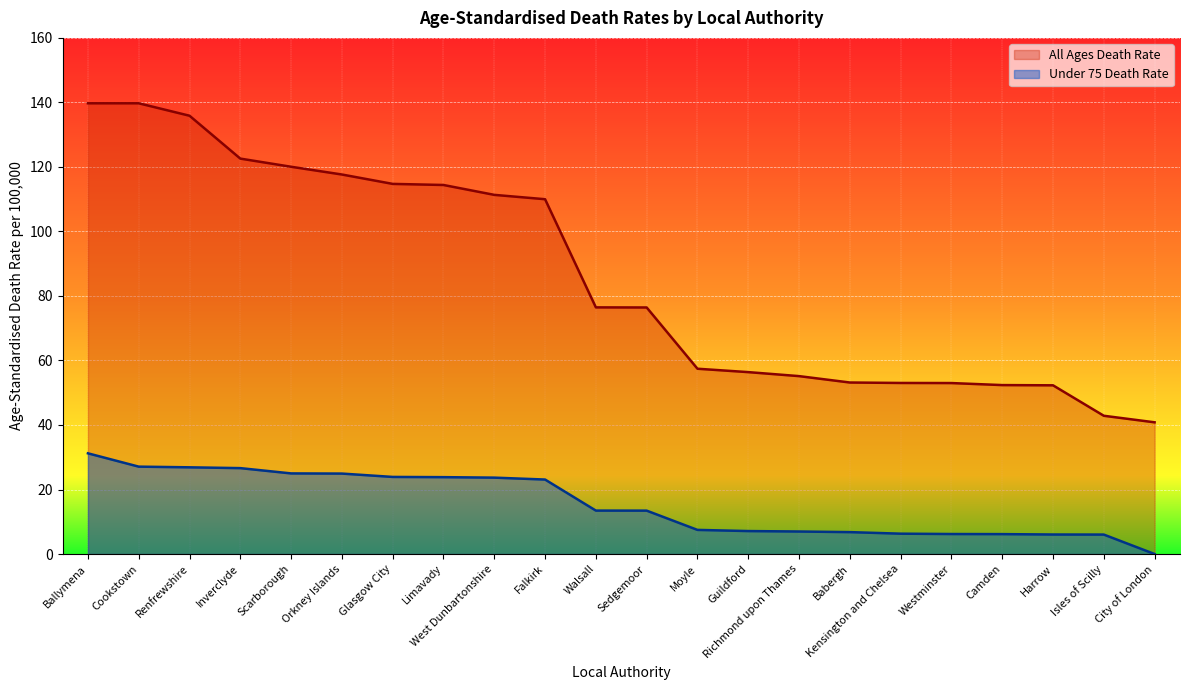

At Kensington and Chelsea, list the series in order from smallest to largest.

Under 75 Death Rate, All Ages Death Rate